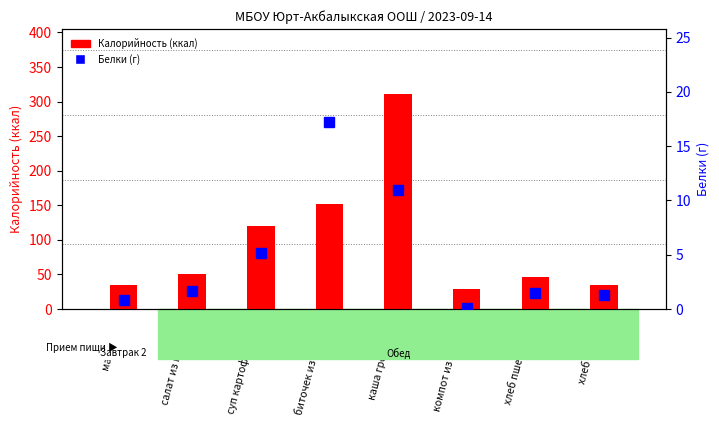

Between салат из капусты and биточек из курицы, which series saw the biggest shift?

Калорийность